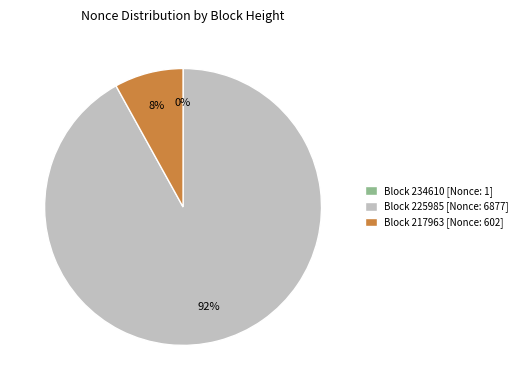

To the nearest percent, what is the average slice percentage?

33%